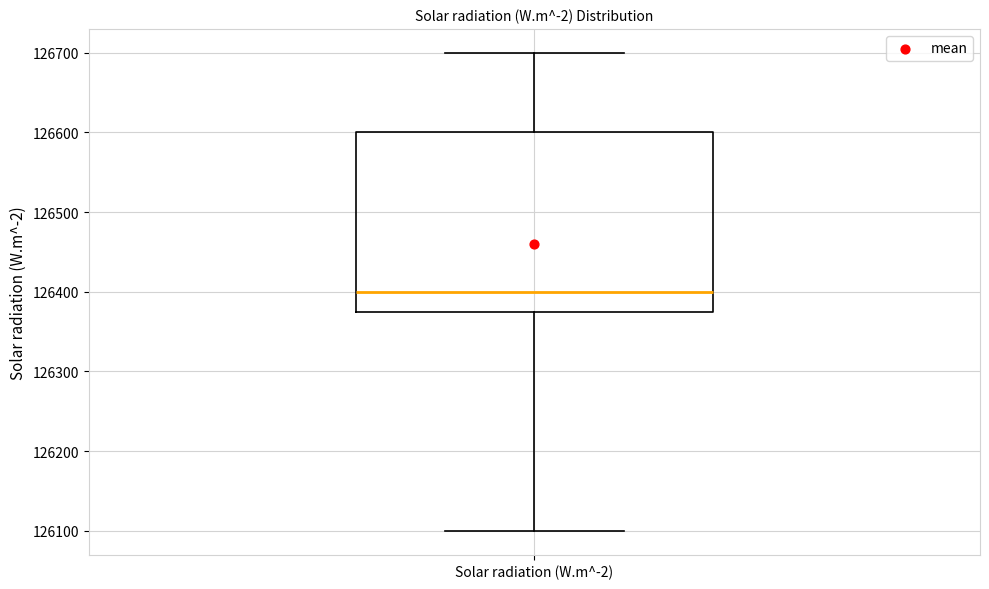

Where is the lower edge of the box for Solar radiation (W.m^-2) on the y-axis? The values are not printed on the chart, so give them approximately, as read against the axis.

126380